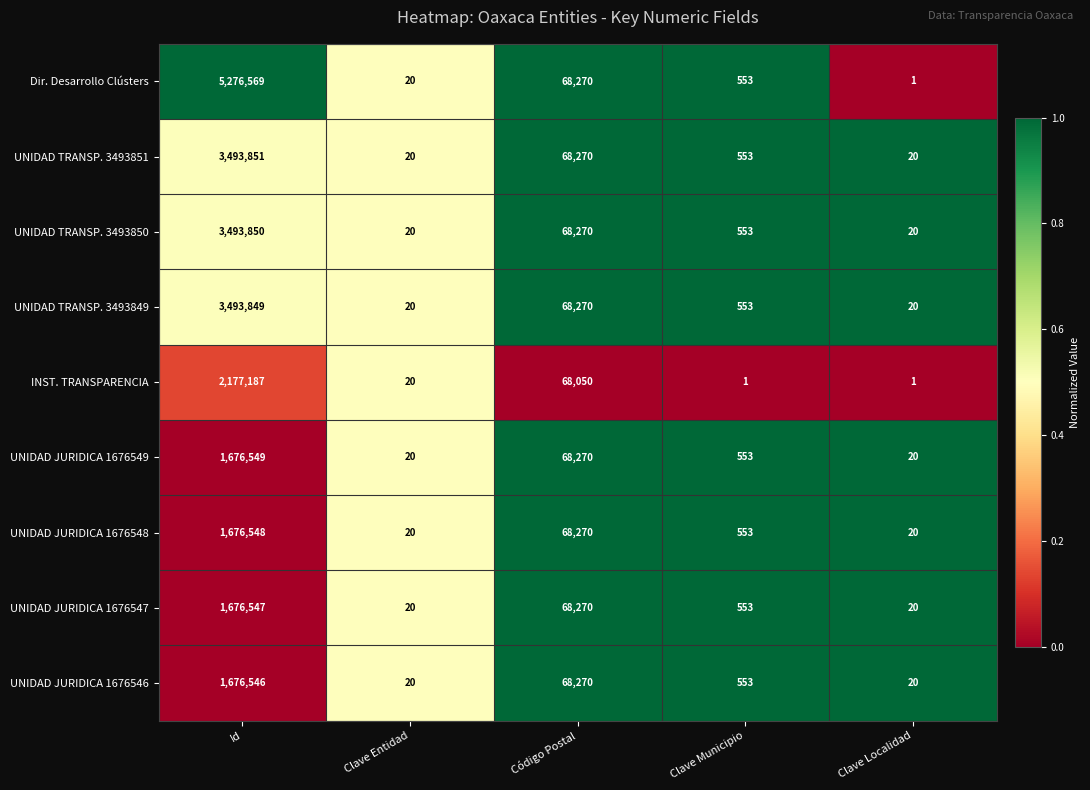

The UNIDAD JURIDICA 1676549 series shows 20 at Clave Localidad. True or false?

True